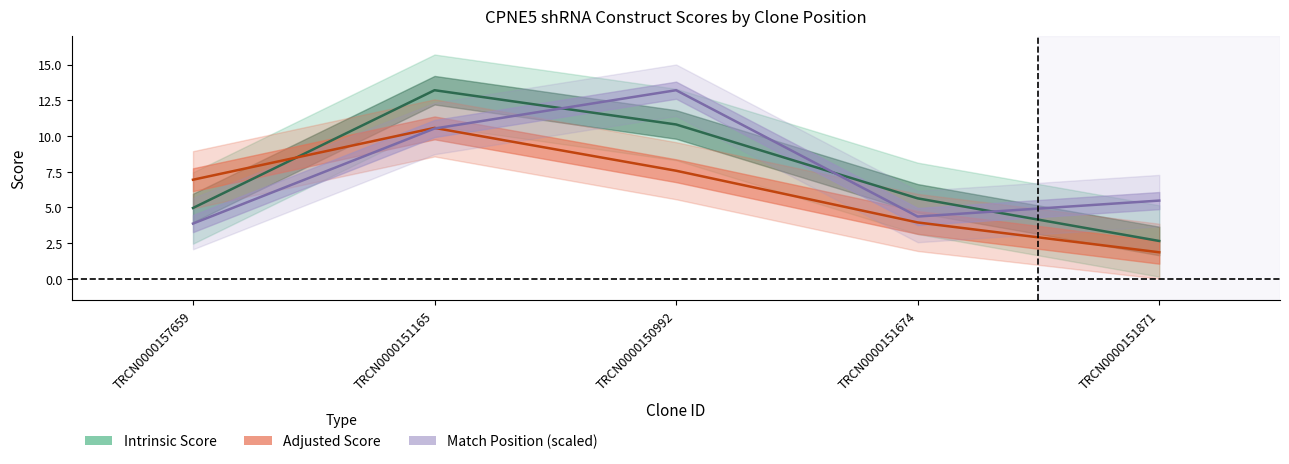

What position from the right is TRCN0000151165?

4